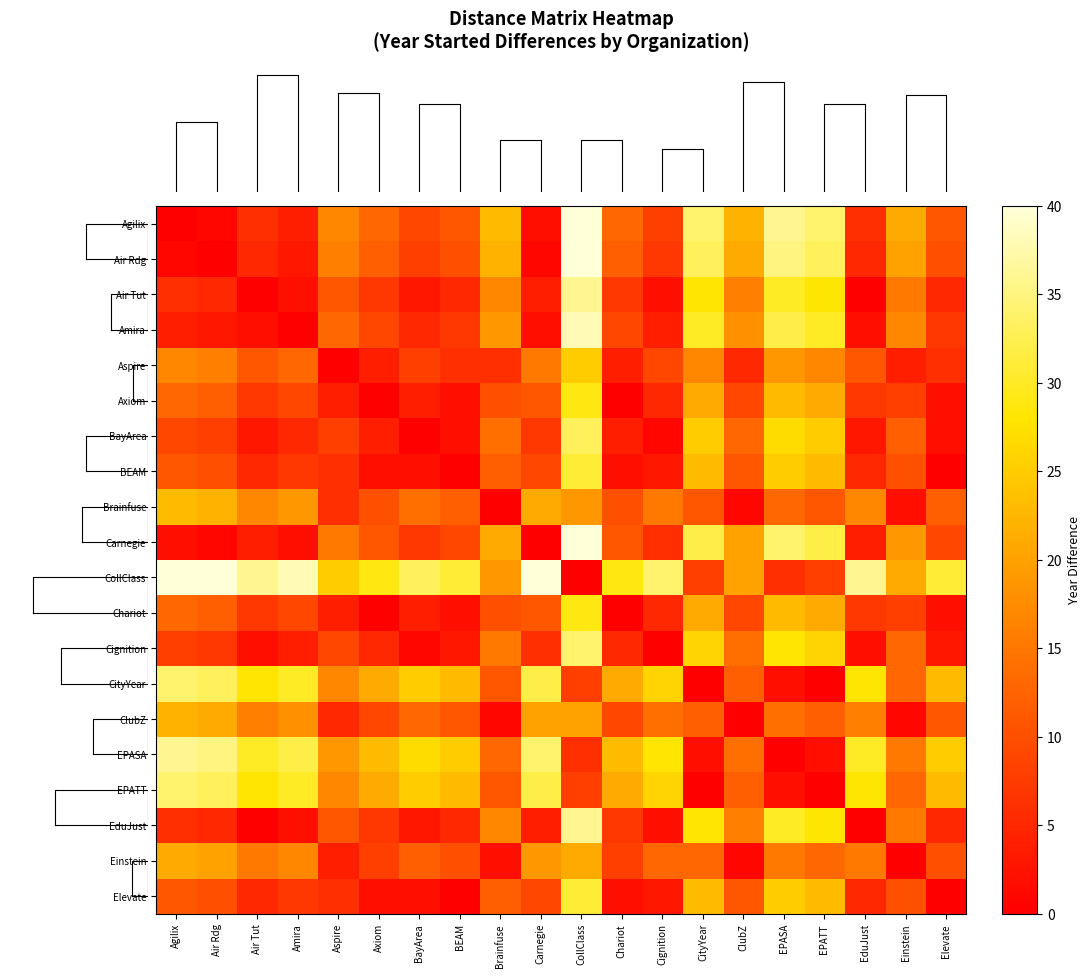

How many categories are shown in the chart?

20